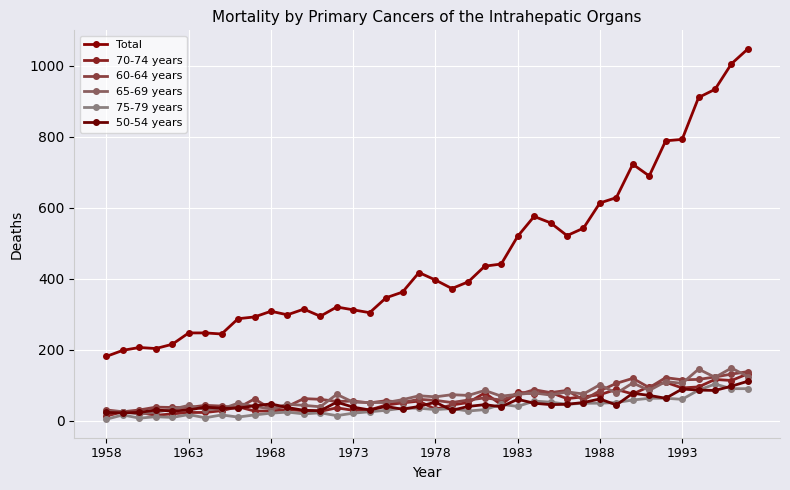

Does the chart have visible grid lines?

Yes